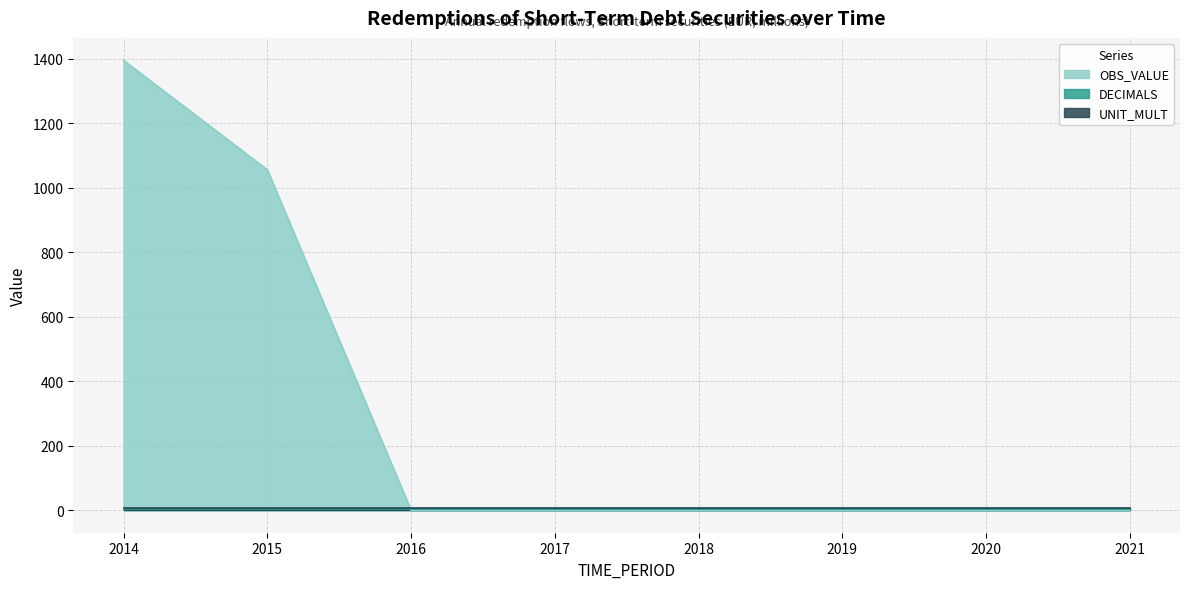

What is the average value of the OBS_VALUE series?

306.3